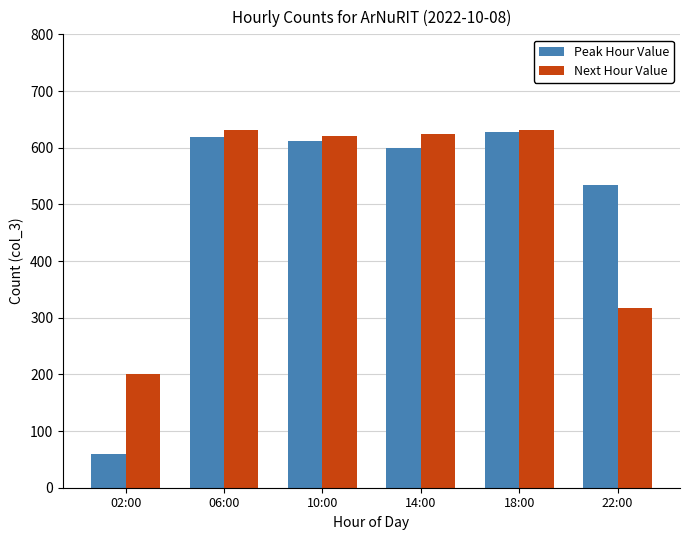

How many distinct data groups are displayed?

2